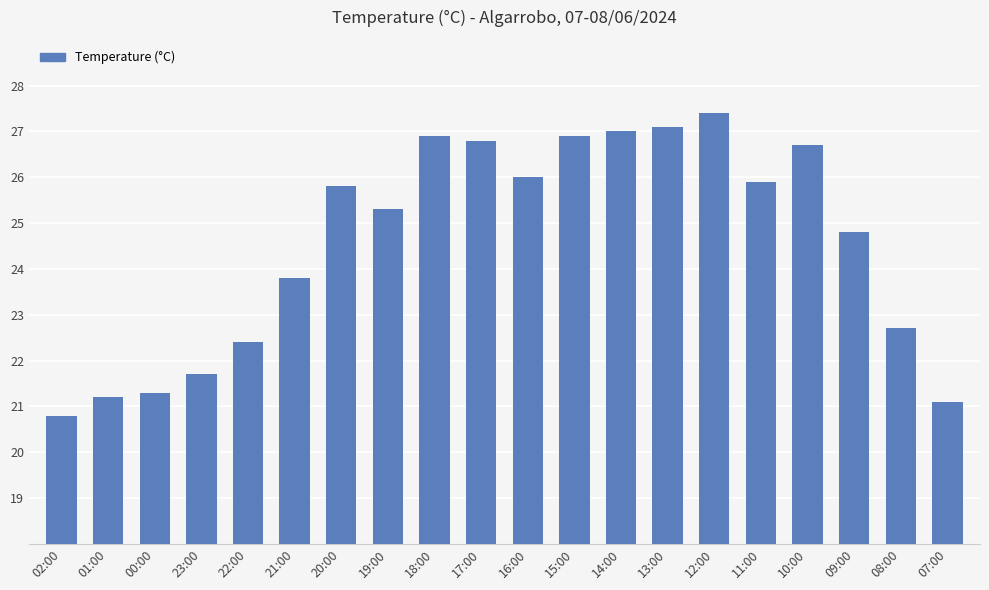

What is the difference between the maximum and minimum values?

6.6